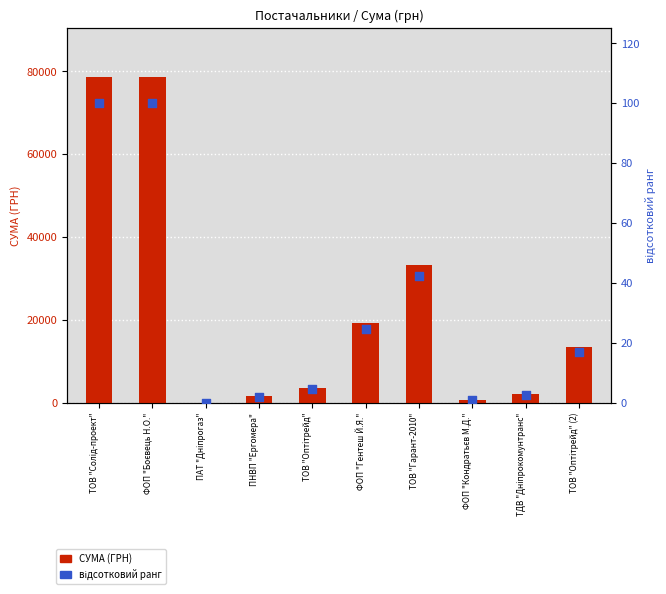

What are all the series names shown in the legend?

СУМА (ГРН), відсотковий ранг